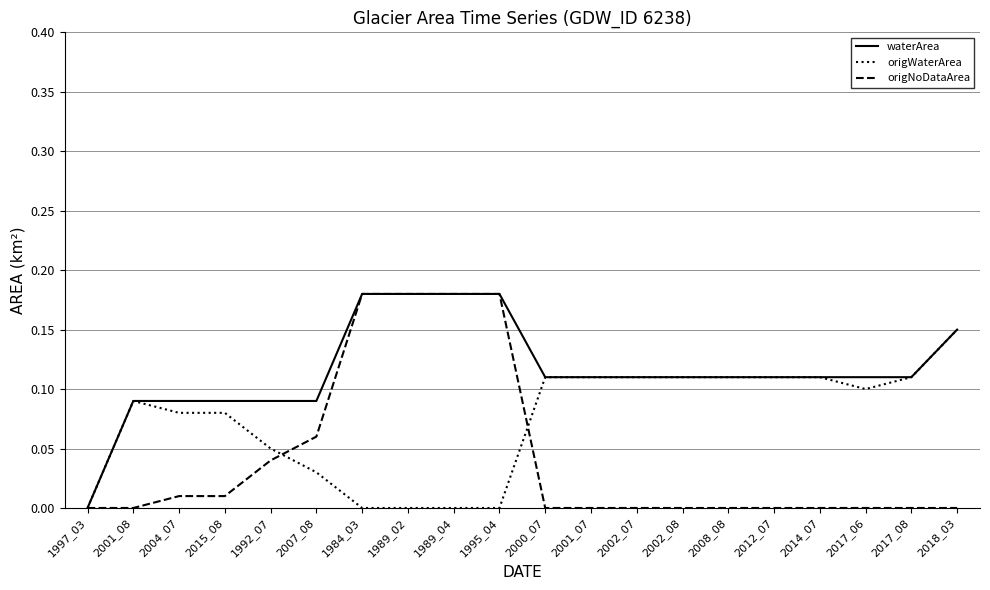

Is the value of origNoDataArea at 2014_07 greater than the value of waterArea at 2014_07?

No